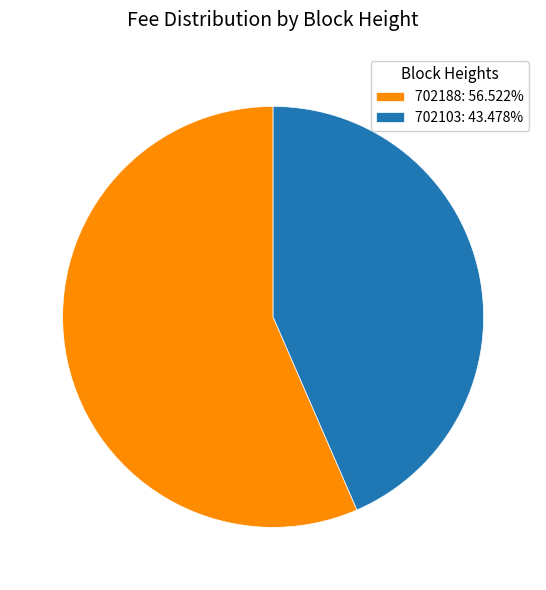

Does 702103: 43.478% represent more than half of the total?

No